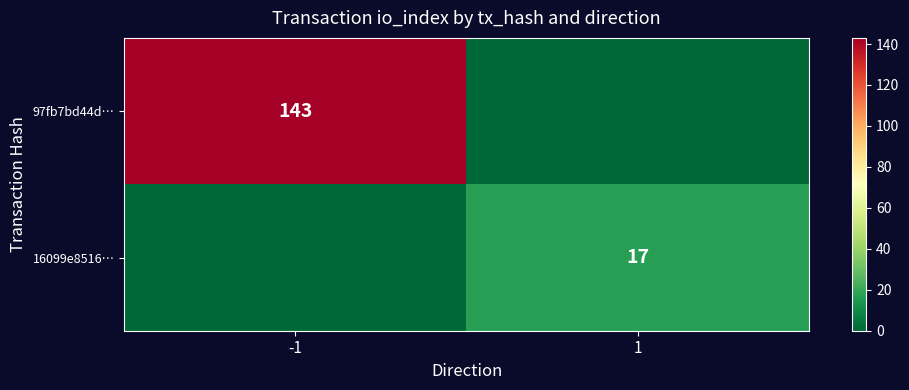

Is it true that 97fb7bd44d… equals 237 at -1?

False